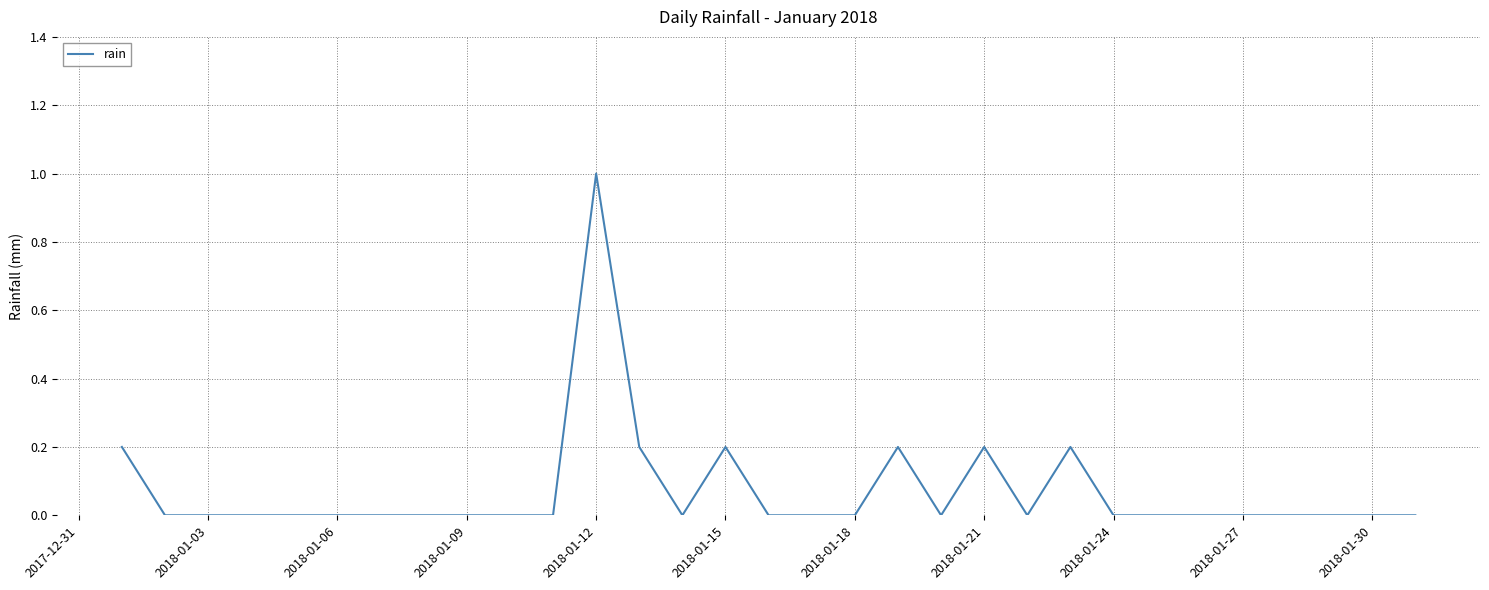

What is the sum of all values?

2.2